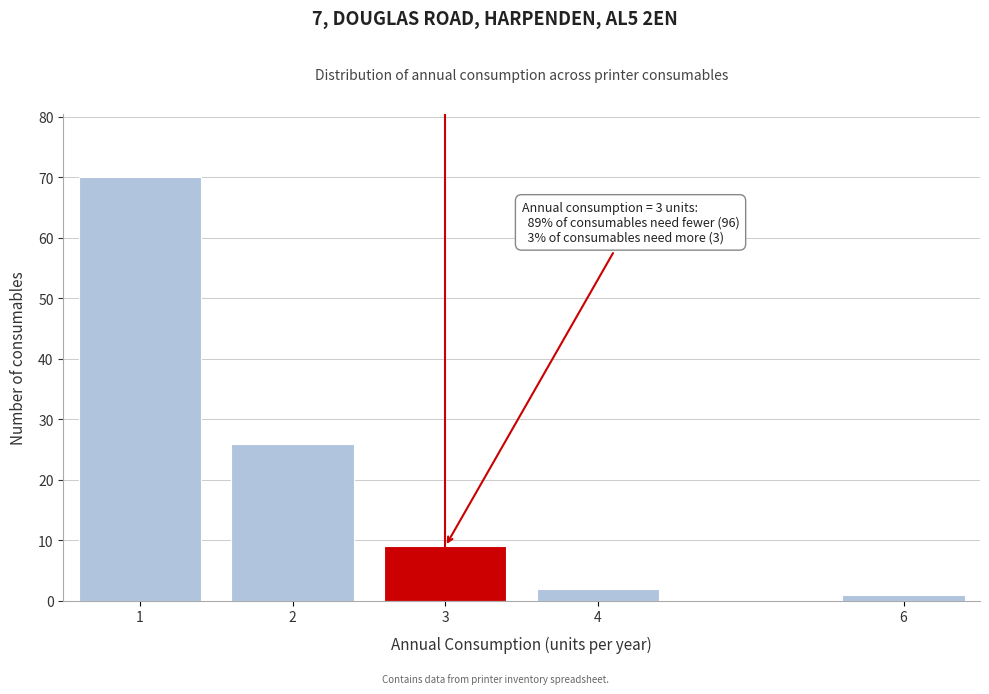

Reading left to right, transcribe all the data shown in this chart.

1=70	2=26	3=9	4=2	6=1